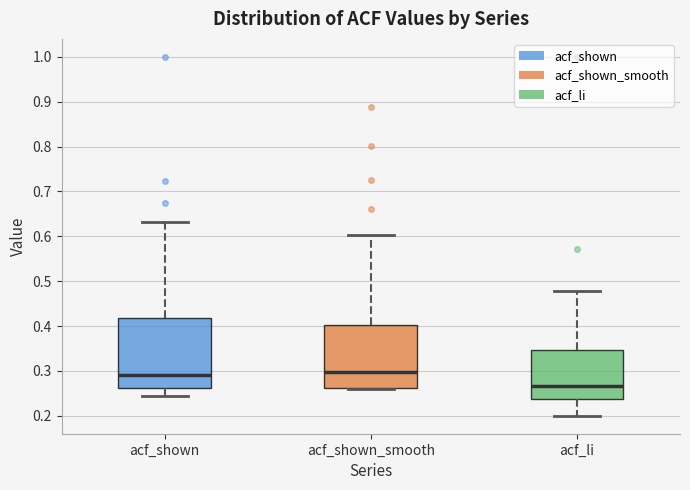

Comparing the boxes themselves (not the whiskers), which one is the tallest?

acf_shown